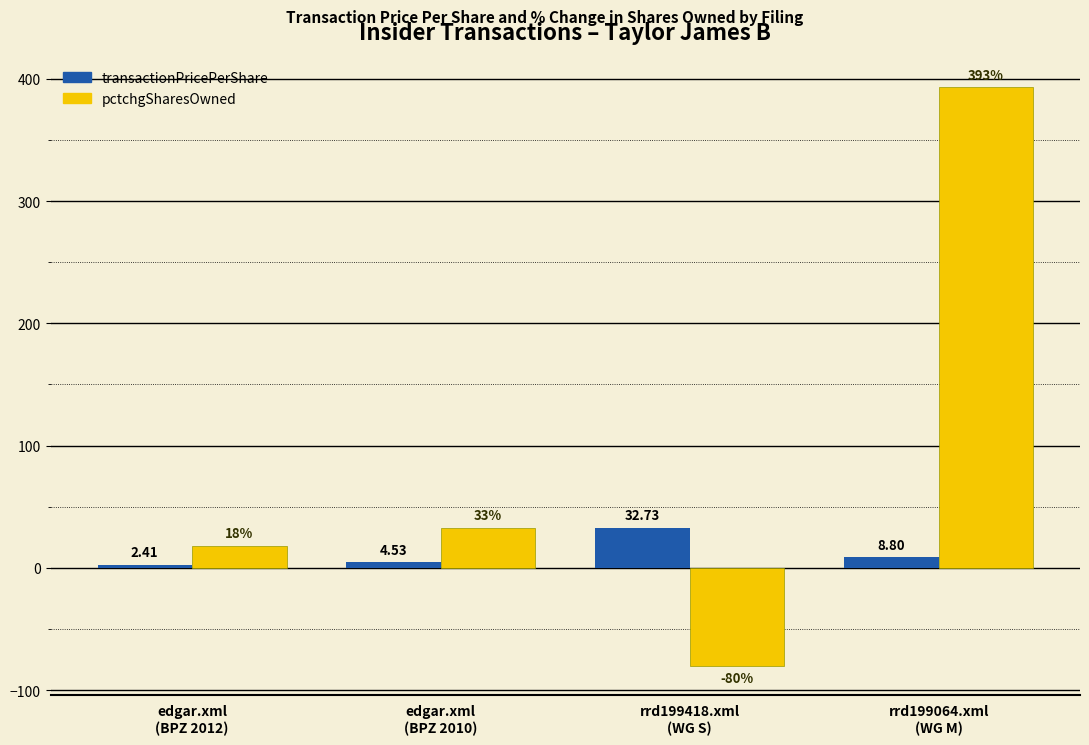

Rank the categories by transactionPricePerShare value from lowest to highest.

edgar.xml
(BPZ 2012), edgar.xml
(BPZ 2010), rrd199064.xml
(WG M), rrd199418.xml
(WG S)